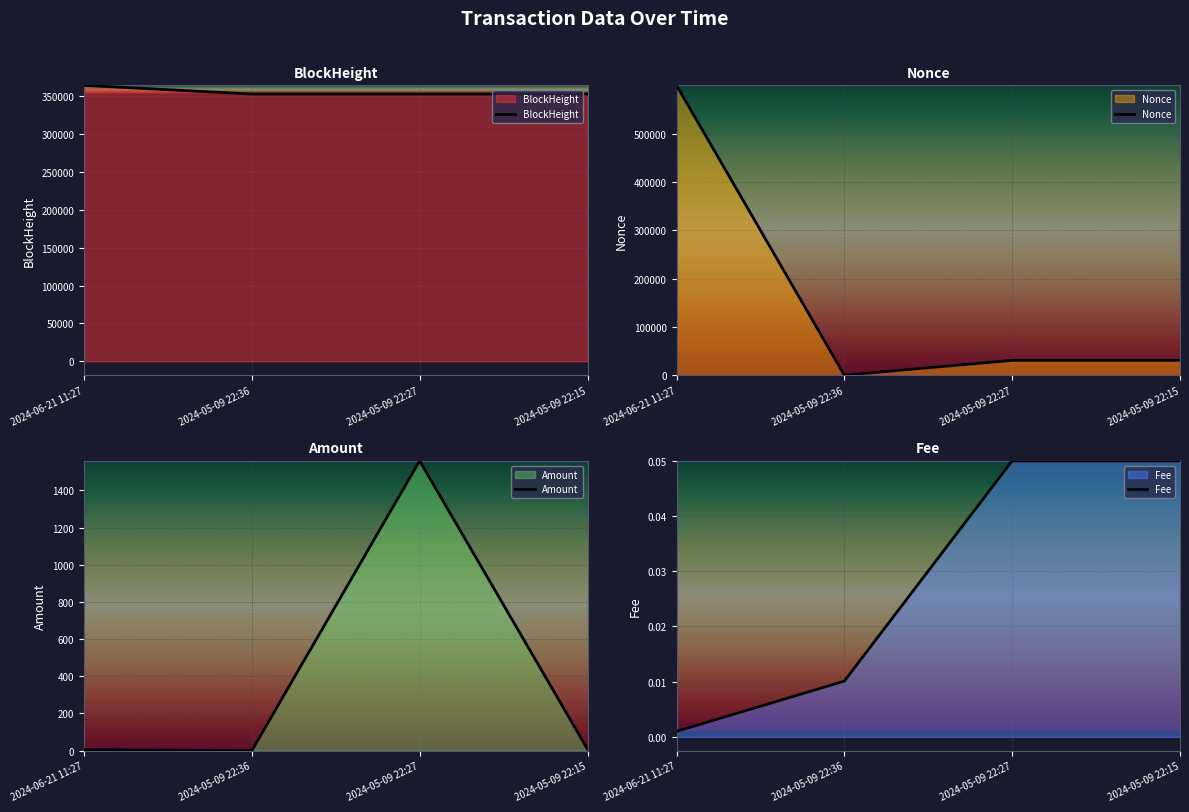

True or false: Nonce has more than 2 points higher than both neighbors.

False